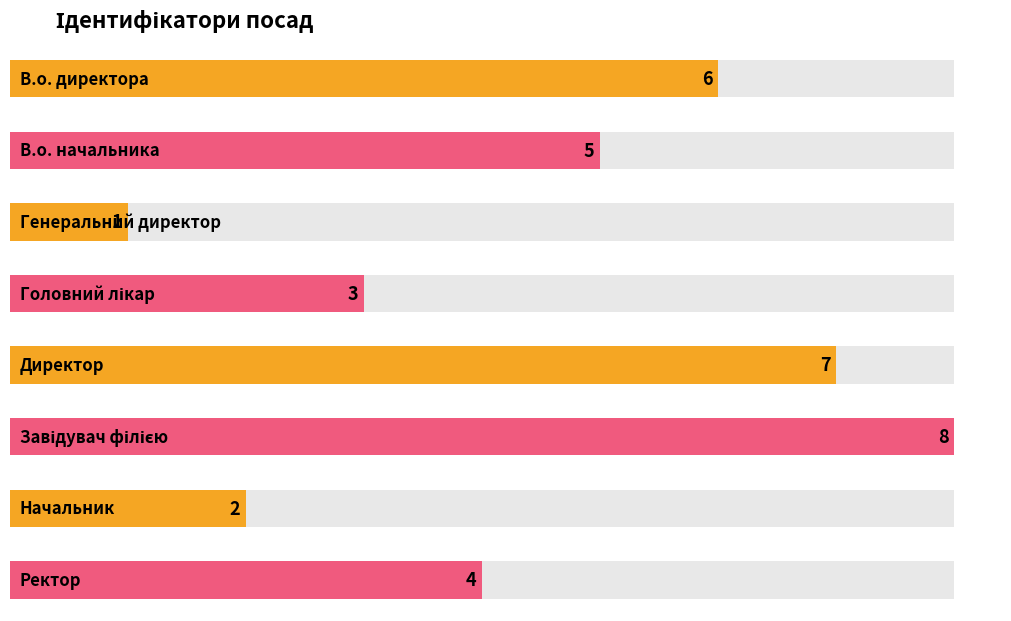

What is the difference between the values at Генеральний директор and Директор?

6